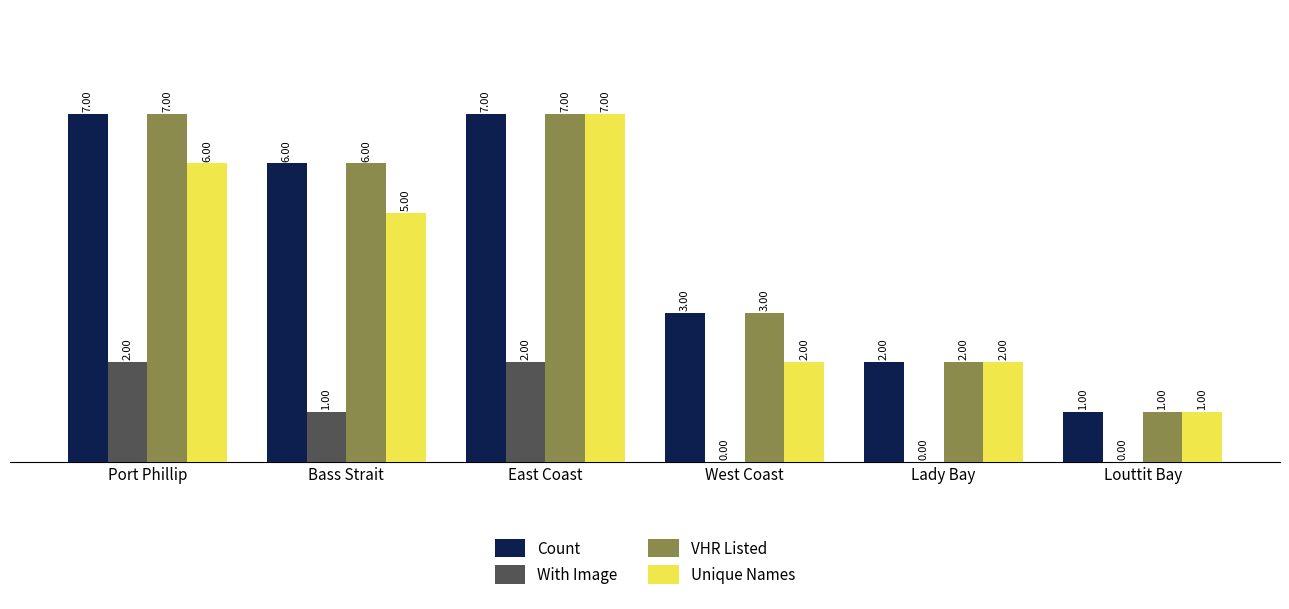

What are all the series names shown in the legend?

Count, With Image, VHR Listed, Unique Names